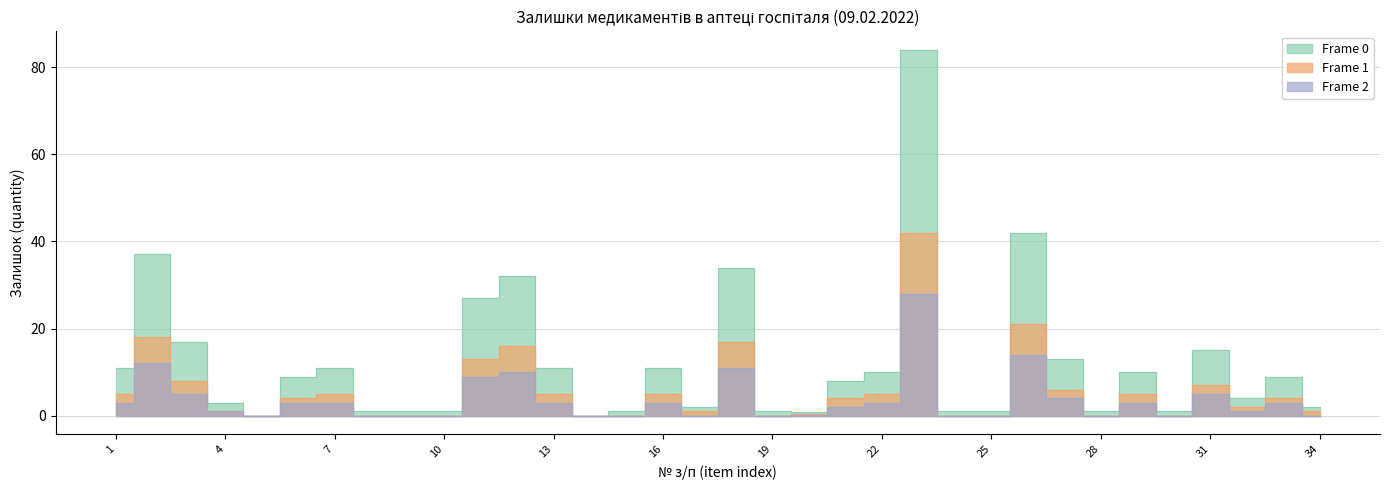

What is the difference between the highest and lowest values at 12?

22.0